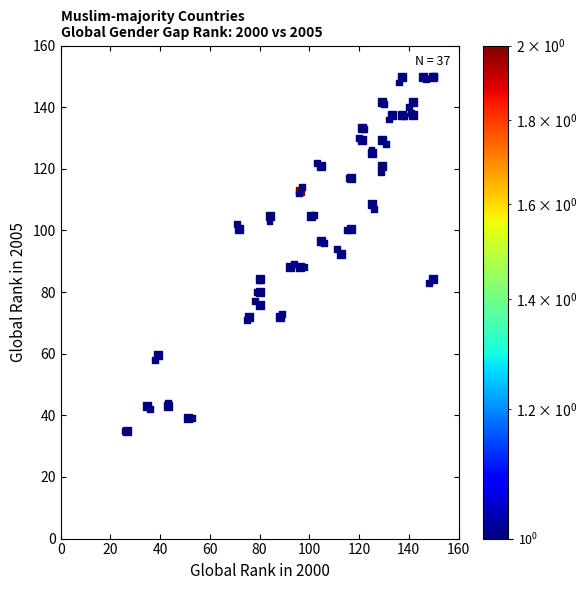

What is the range of Y values (max minus min)?

115